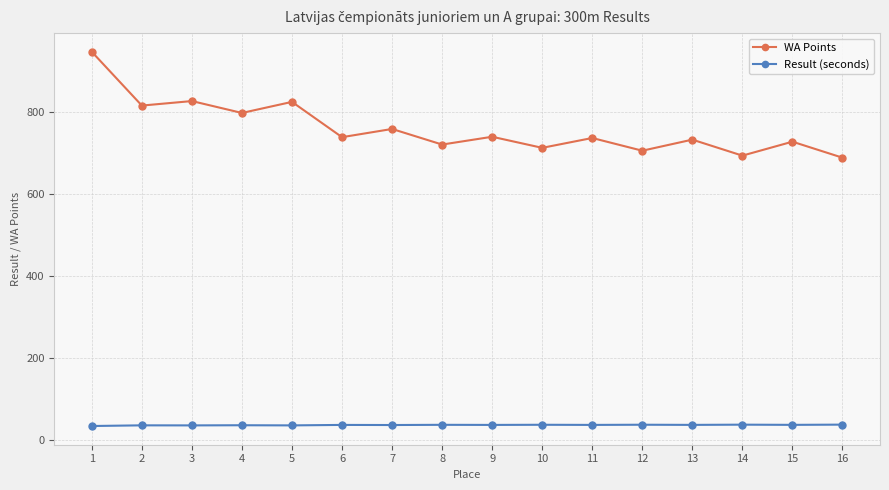

Where is the first local minimum for WA Points?

2